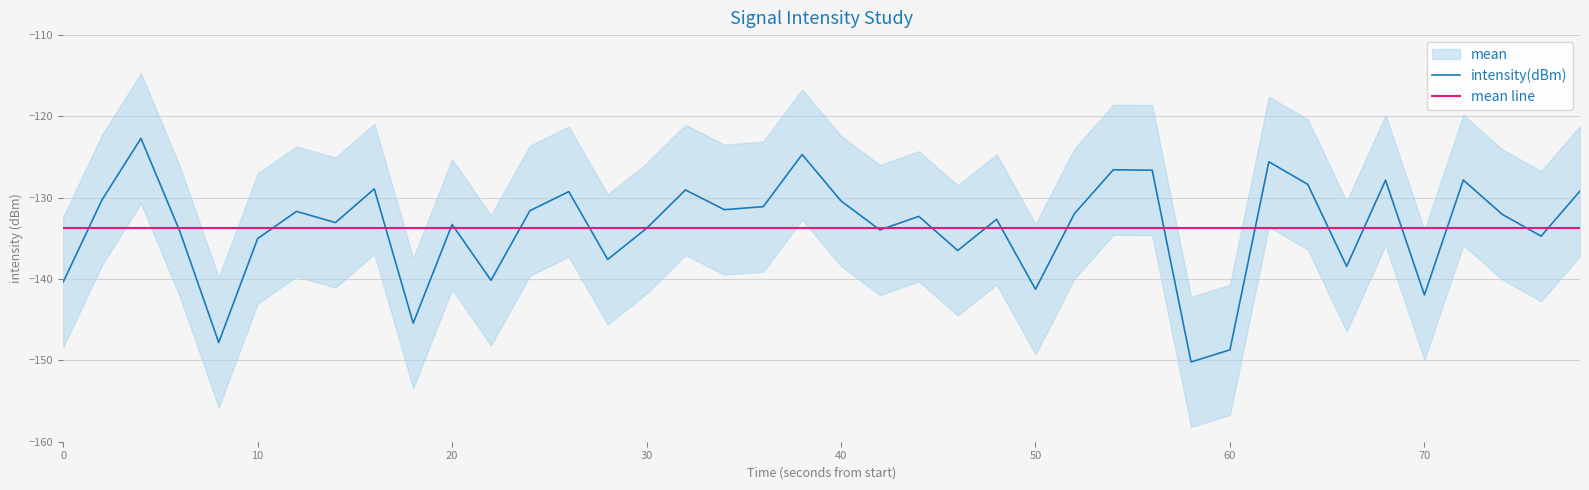

Is it true that intensity(dBm) equals -141.9 at 70?

True